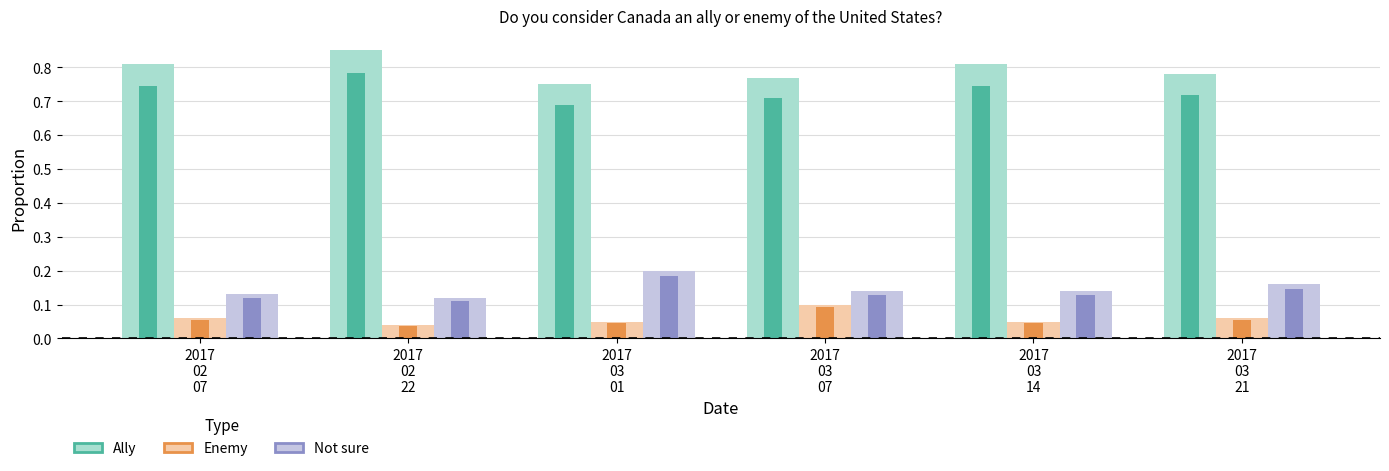

What is the approximate value of Ally at 2017
02
07?

0.8